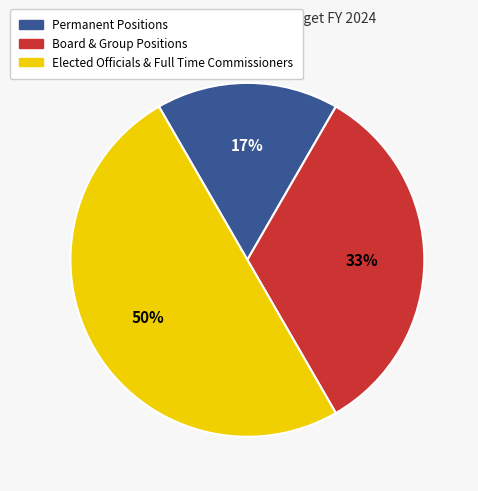

True or false: Board & Group Positions accounts for 22% of the total.

False